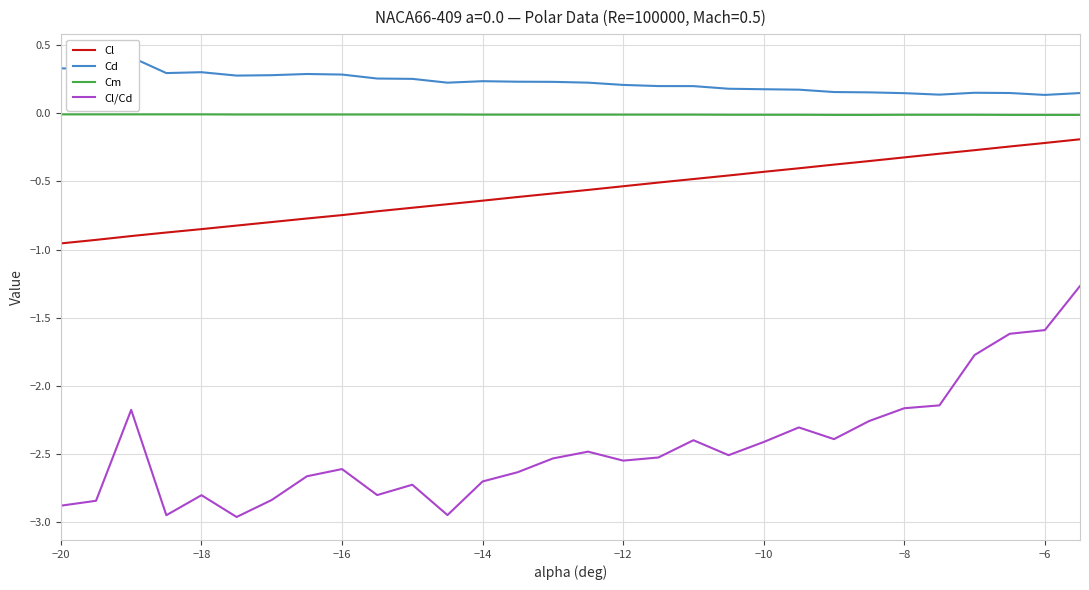

True or false: Cd and Cl/Cd cross at least once.

False